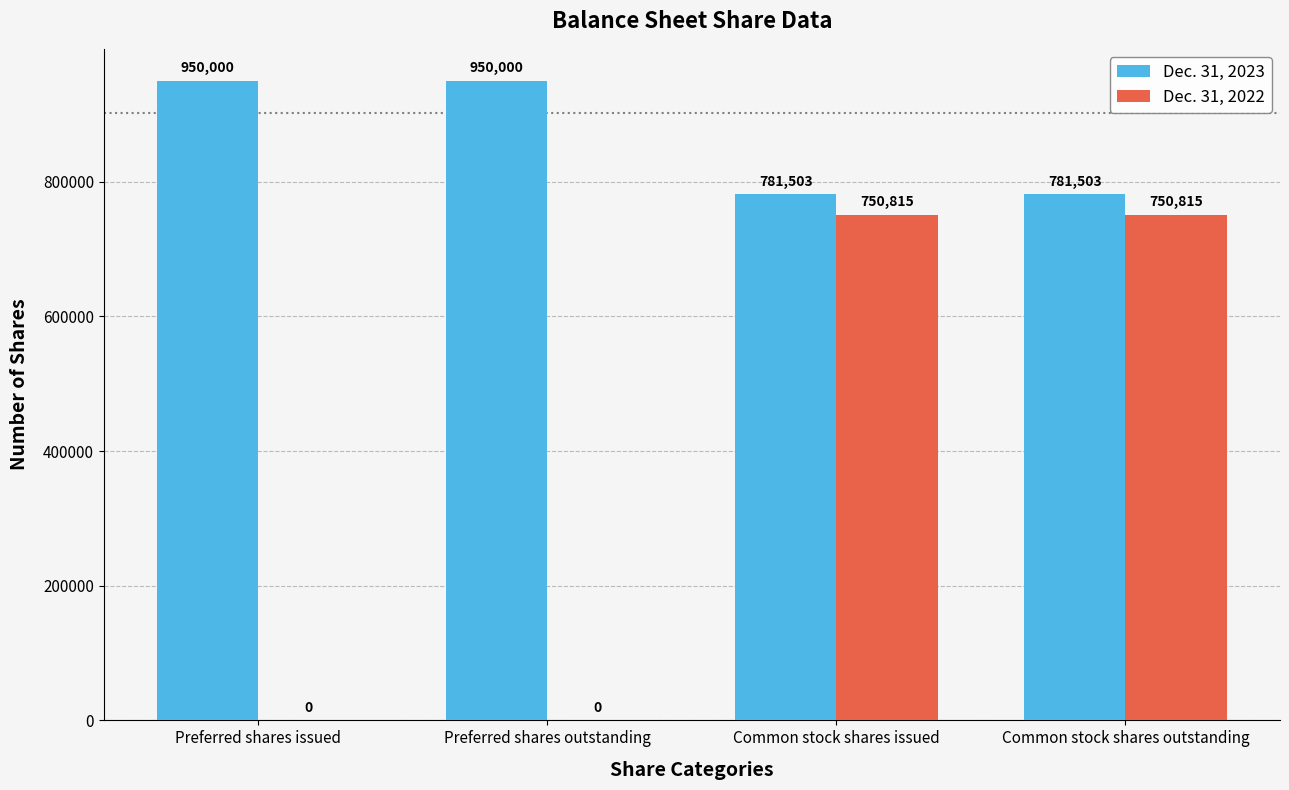

The value of Dec. 31, 2022 at Common stock shares outstanding is 750815. True or false?

True